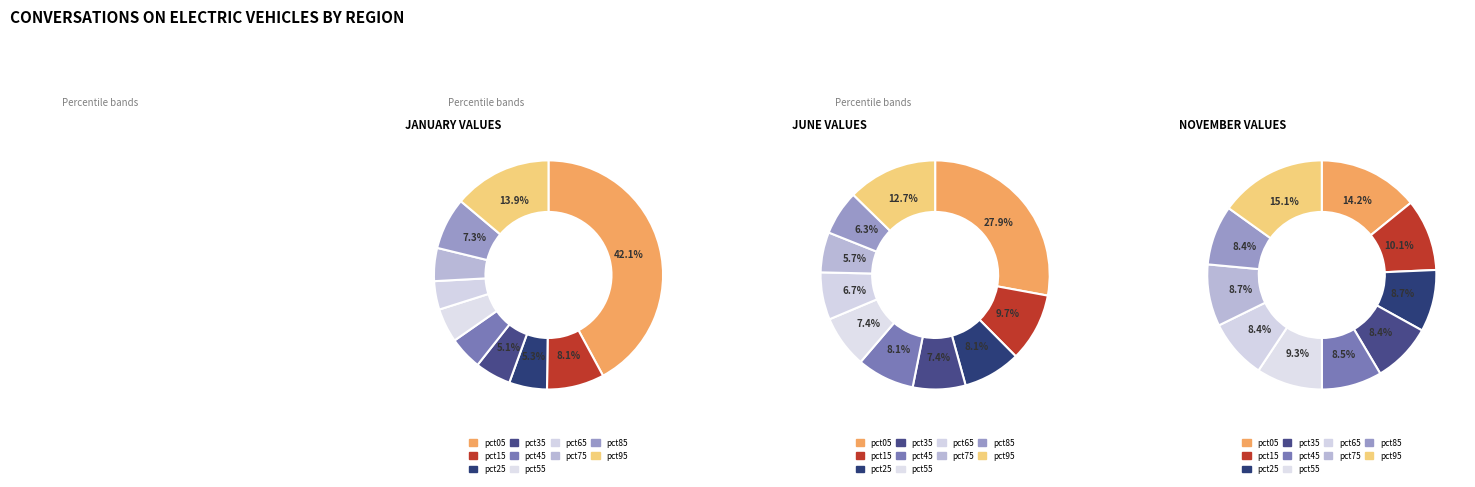

To the nearest percent, what is the difference between the 8 and 4 slice percentages?

2%